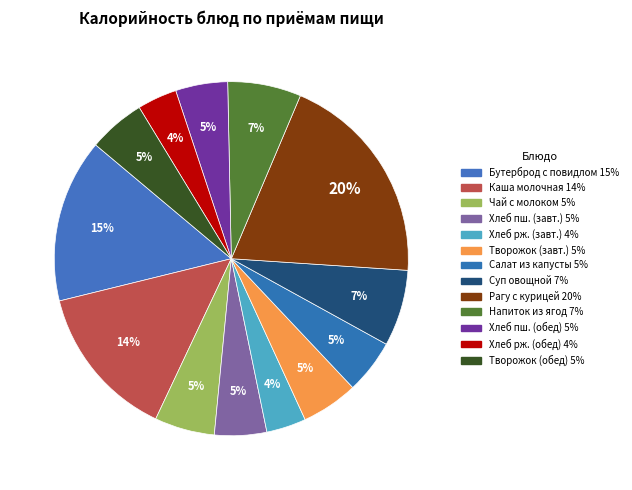

Count the number of slices in the pie.

13